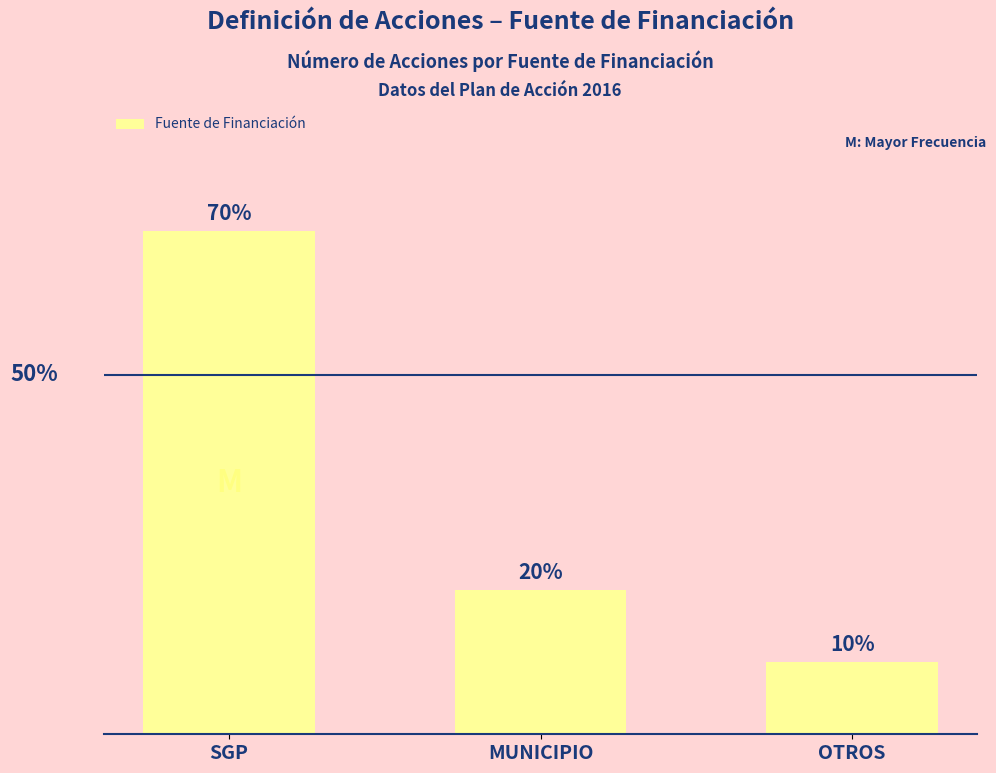

Rank the categories by value from lowest to highest.

OTROS, MUNICIPIO, SGP